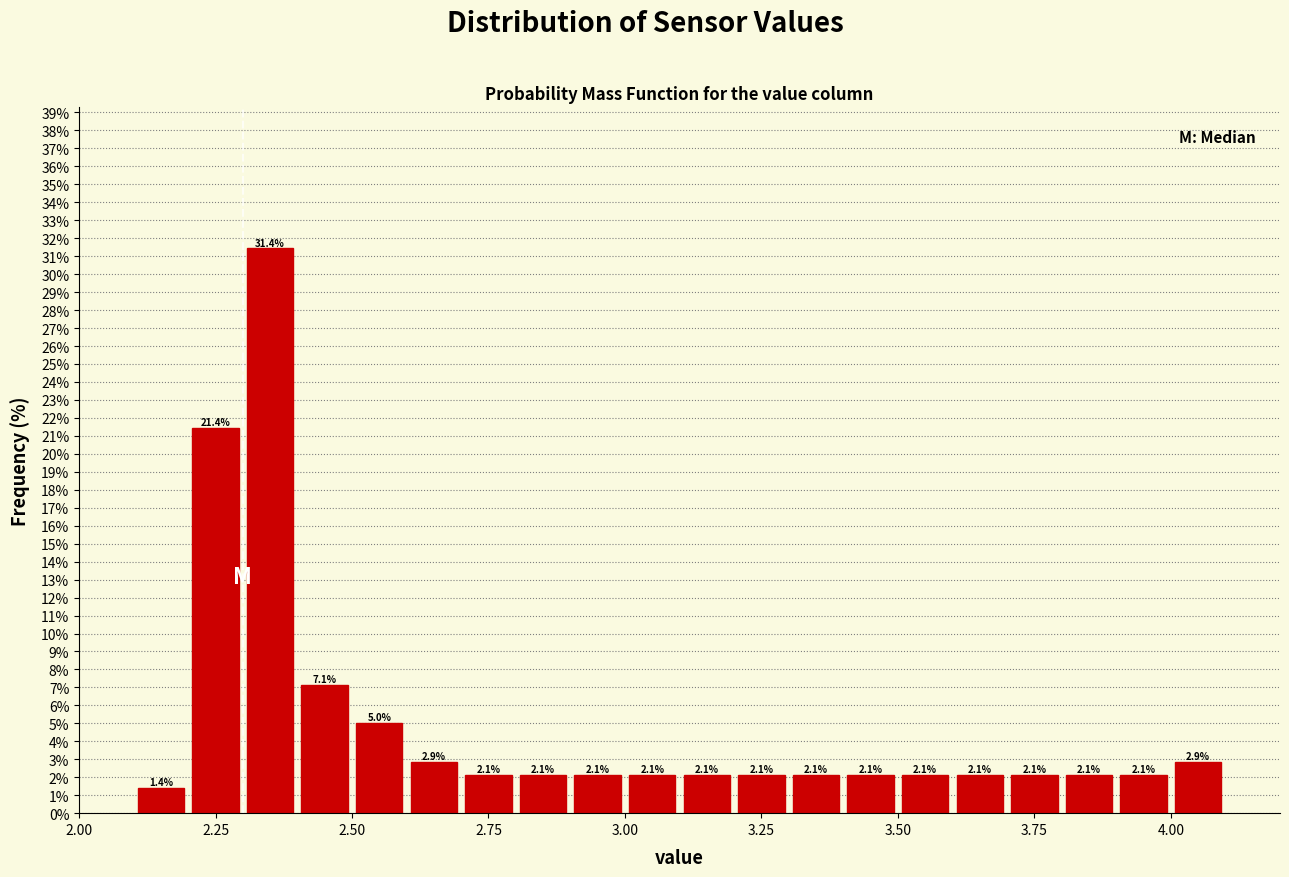

Read against the x-axis, roughly where is the centre of the tallest bar?

2.35